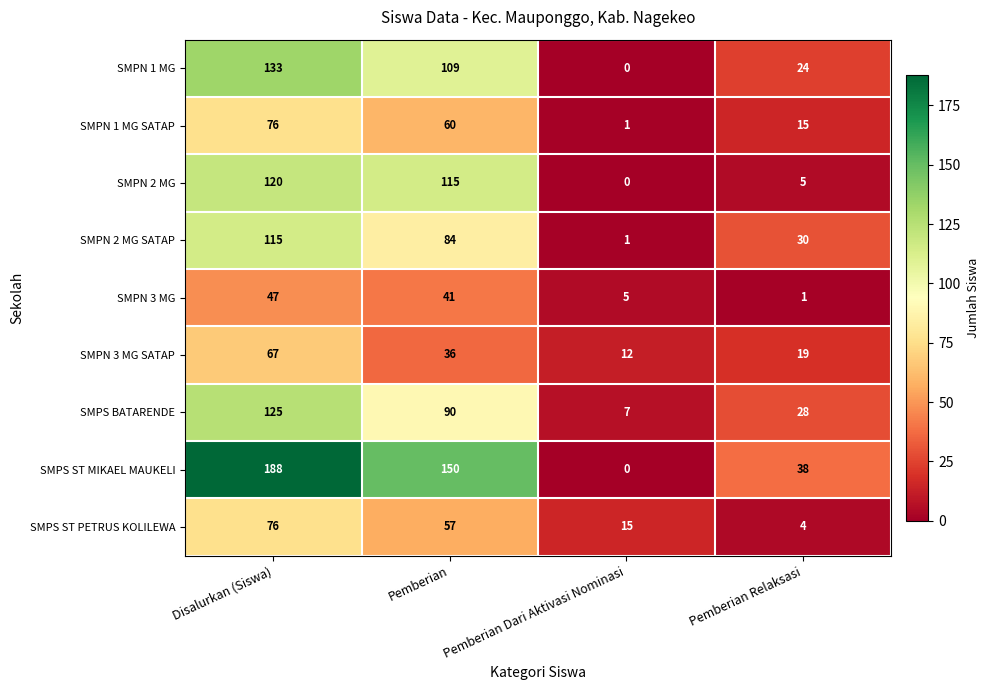

Is it true that SMPN 1 MG SATAP equals 1 at Pemberian Dari Aktivasi Nominasi?

True